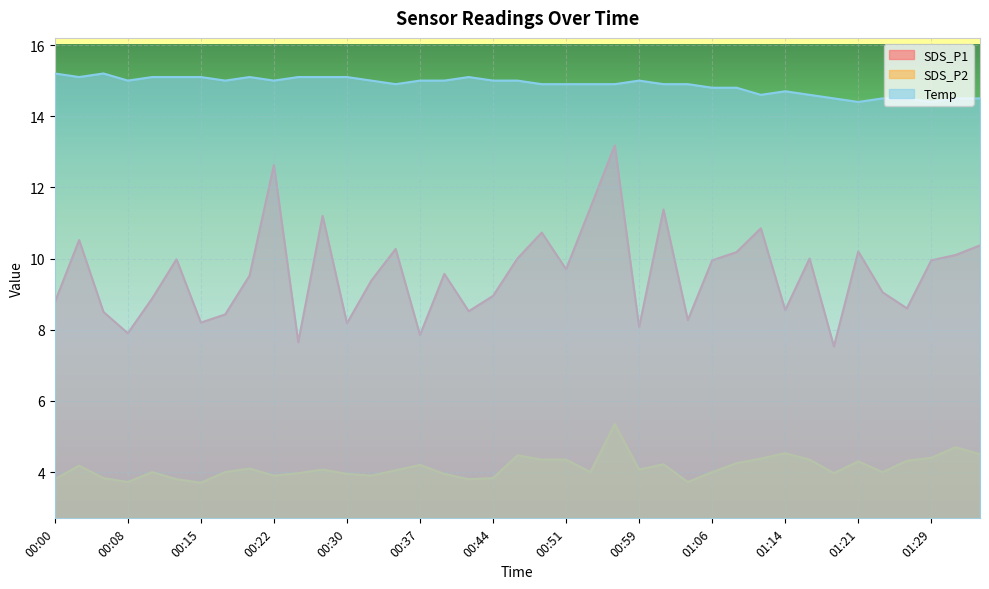

Which series has the largest range (max minus min)?

SDS_P1